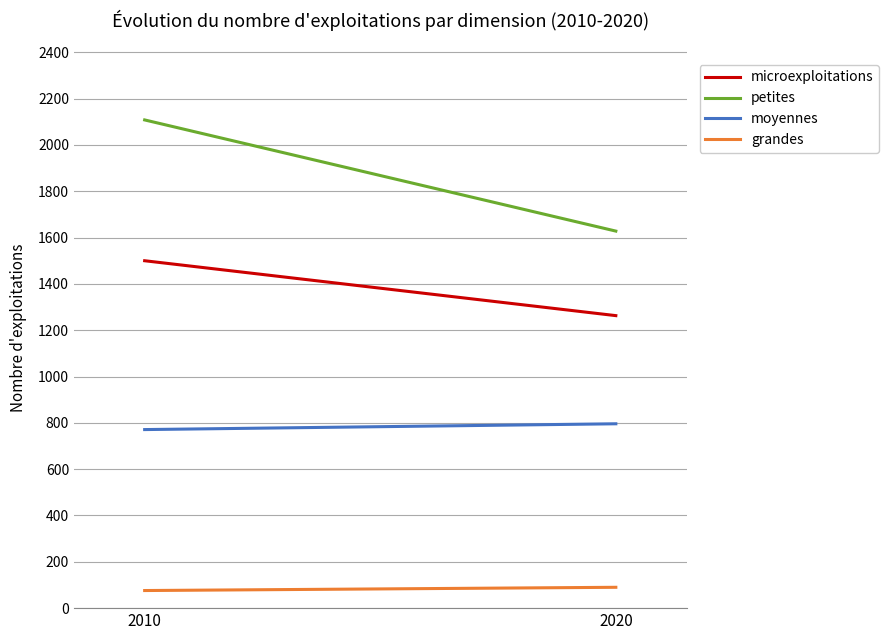

At 2010, list the series in order from smallest to largest.

grandes, moyennes, microexploitations, petites